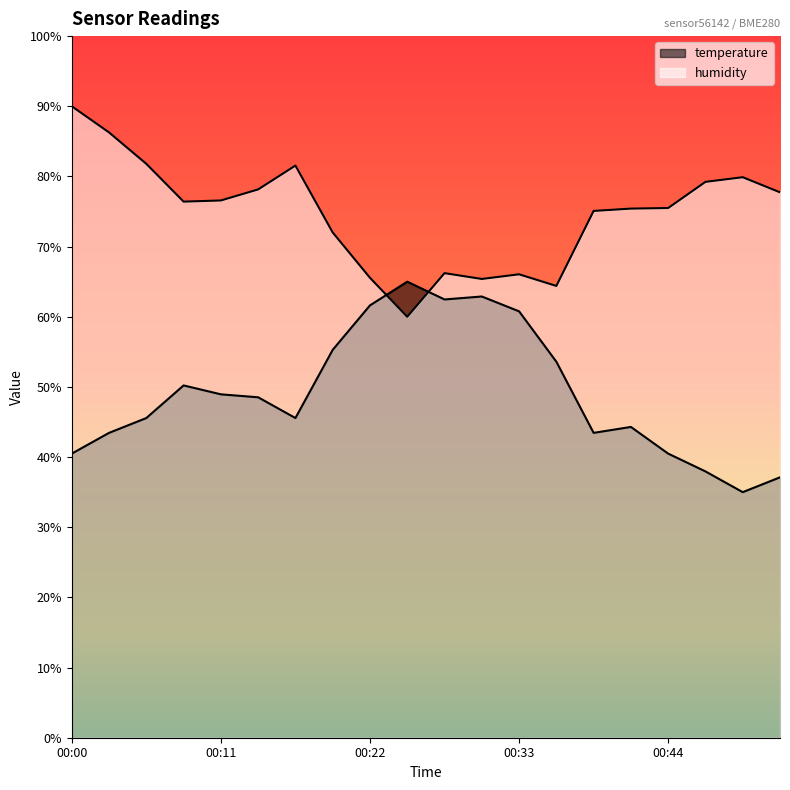

How many intersections are there between humidity and temperature?

2